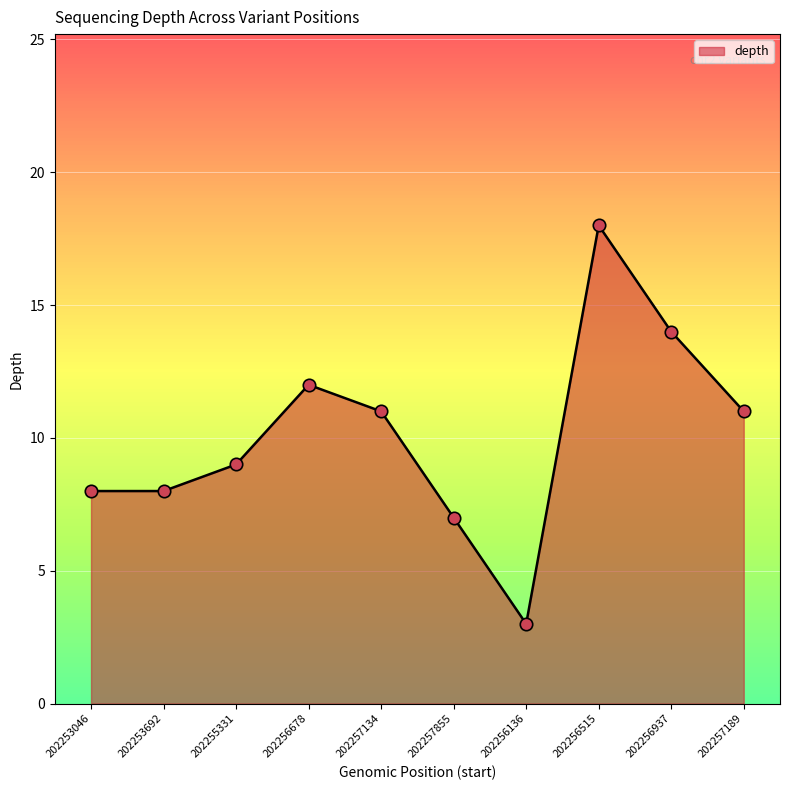

What is the change in value from 202253692 to 202257855?

-1